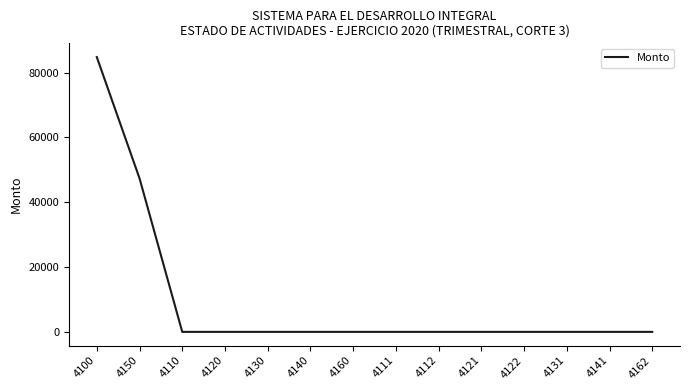

Between 4111 and 4100, which is larger?

4100